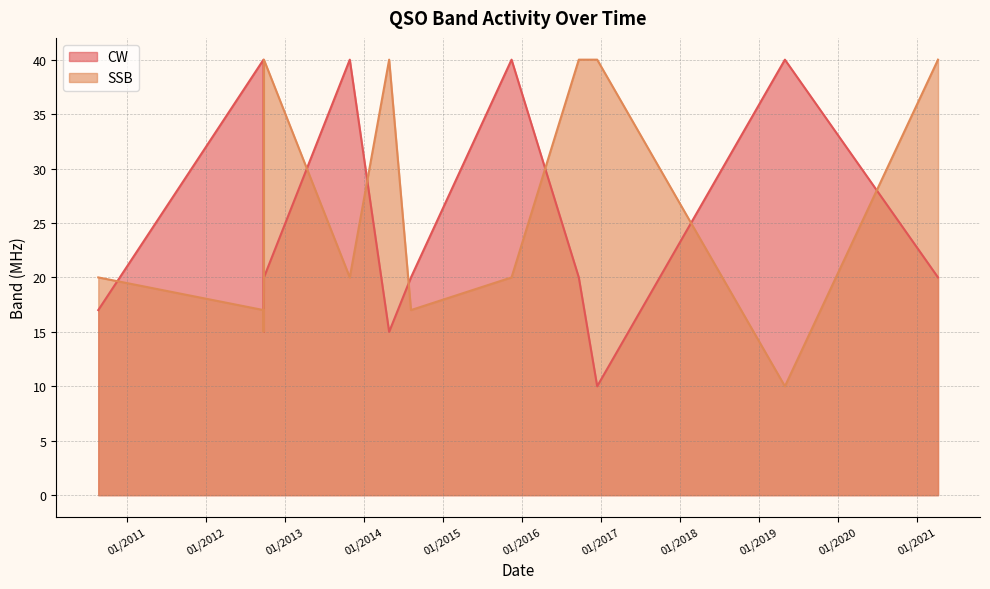

Which category has the lowest value across all series?

14/12/2016